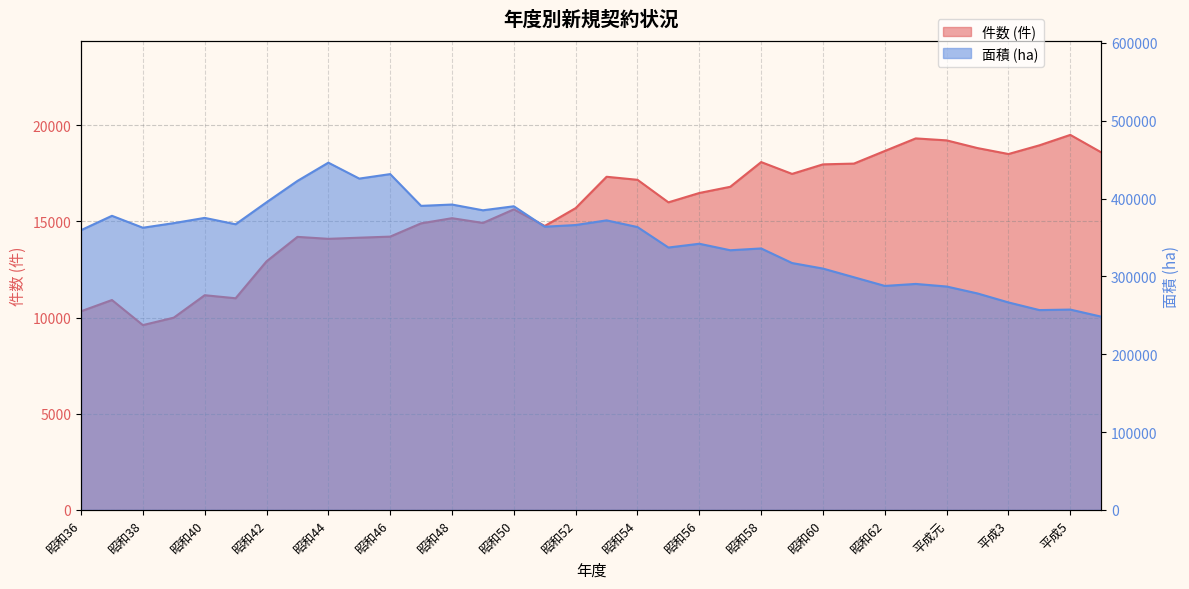

At which category does the chart reach its peak across all series?

昭和44